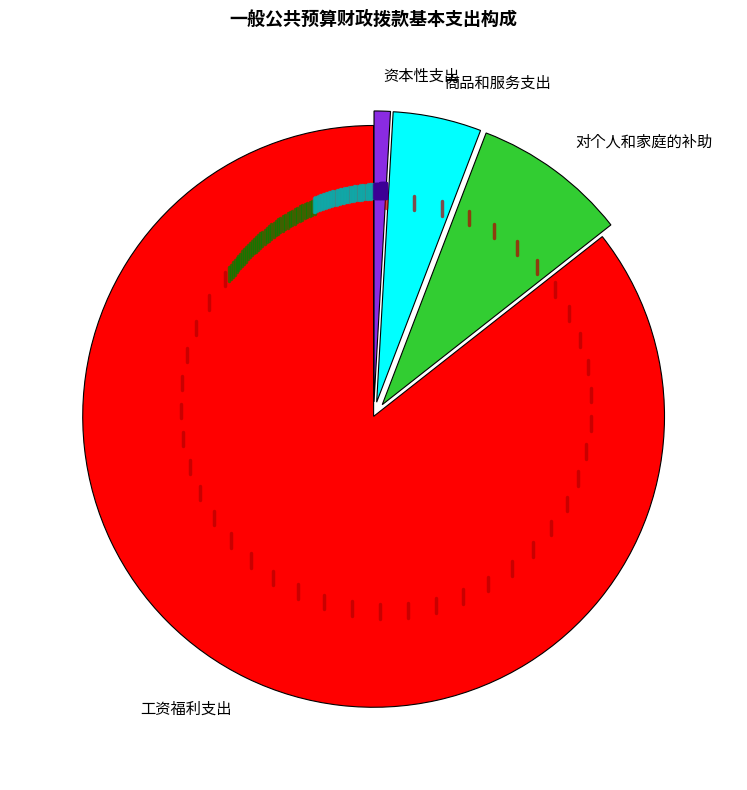

Which has a higher value, 商品和服务支出 or 资本性支出?

商品和服务支出